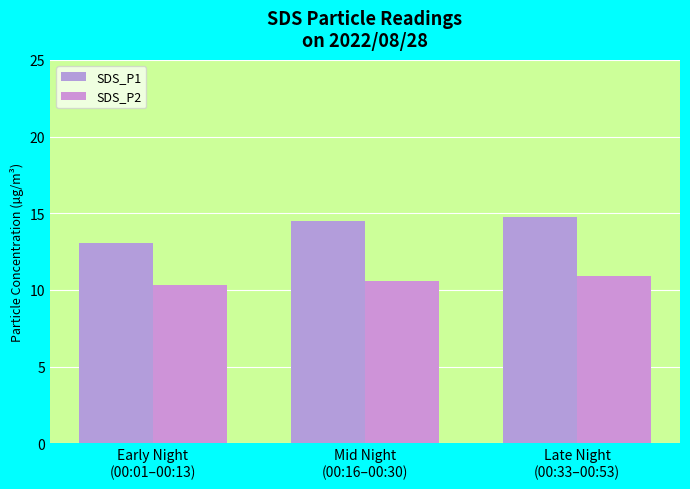

What is the label of the 3rd bar from the right?

Early Night
(00:01–00:13)